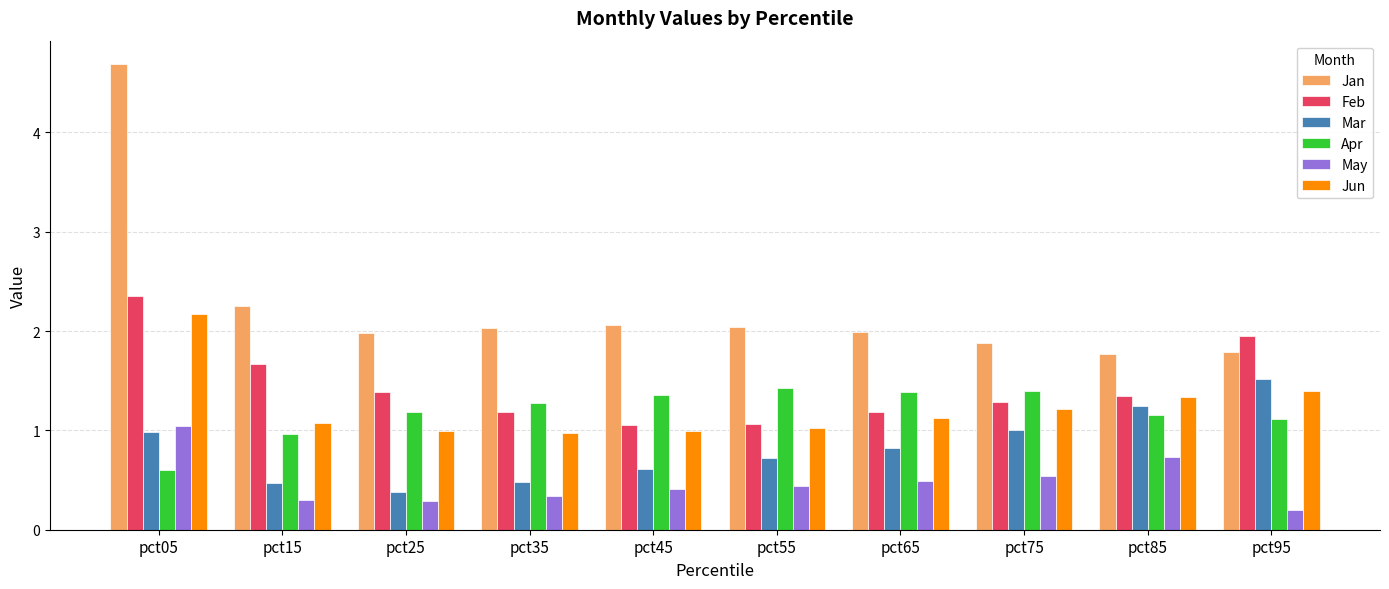

What is the sum of all May values?

4.8